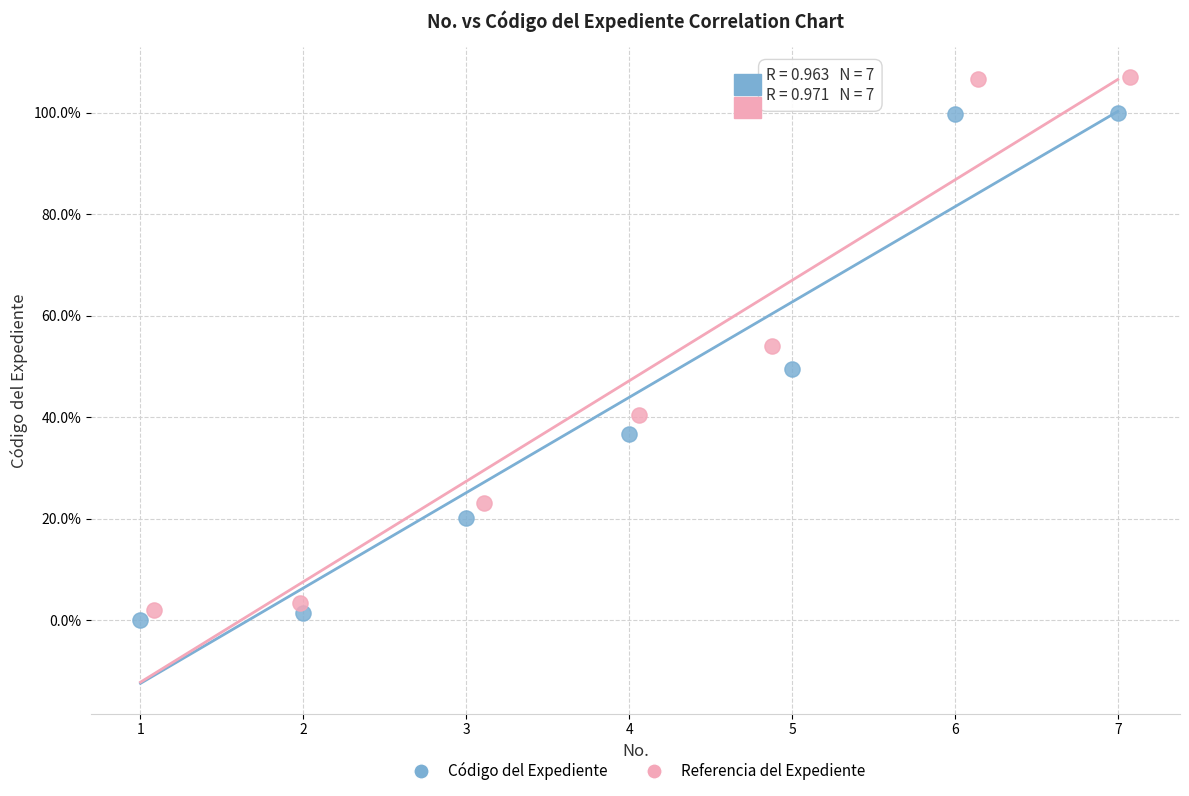

Which series contains the highest Y value?

Referencia del Expediente